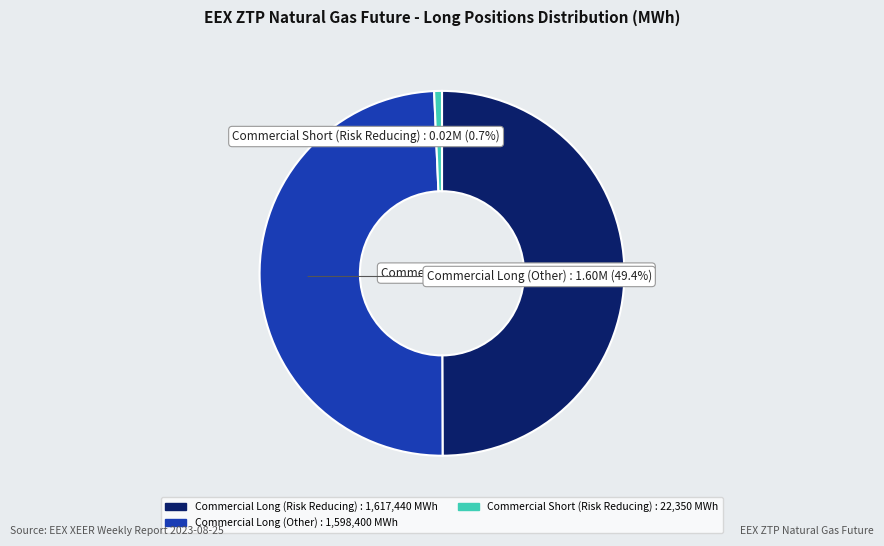

Is there a majority slice in this chart?

No